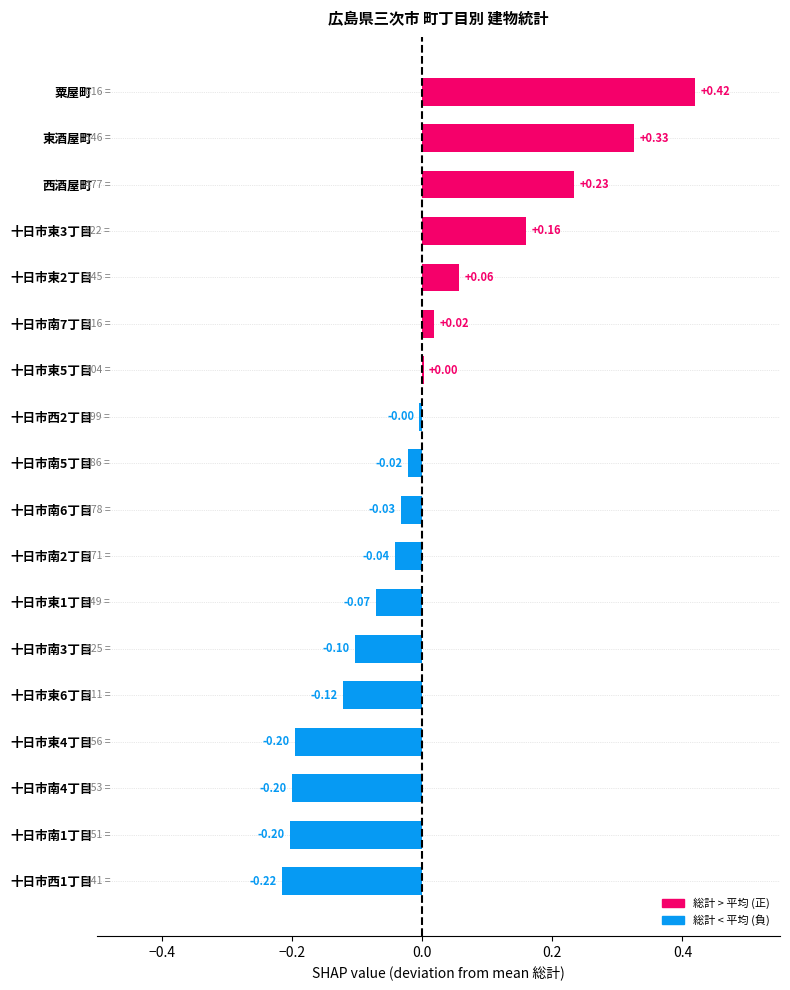

Which has a higher value, 西酒屋町 or 十日市南6丁目?

西酒屋町